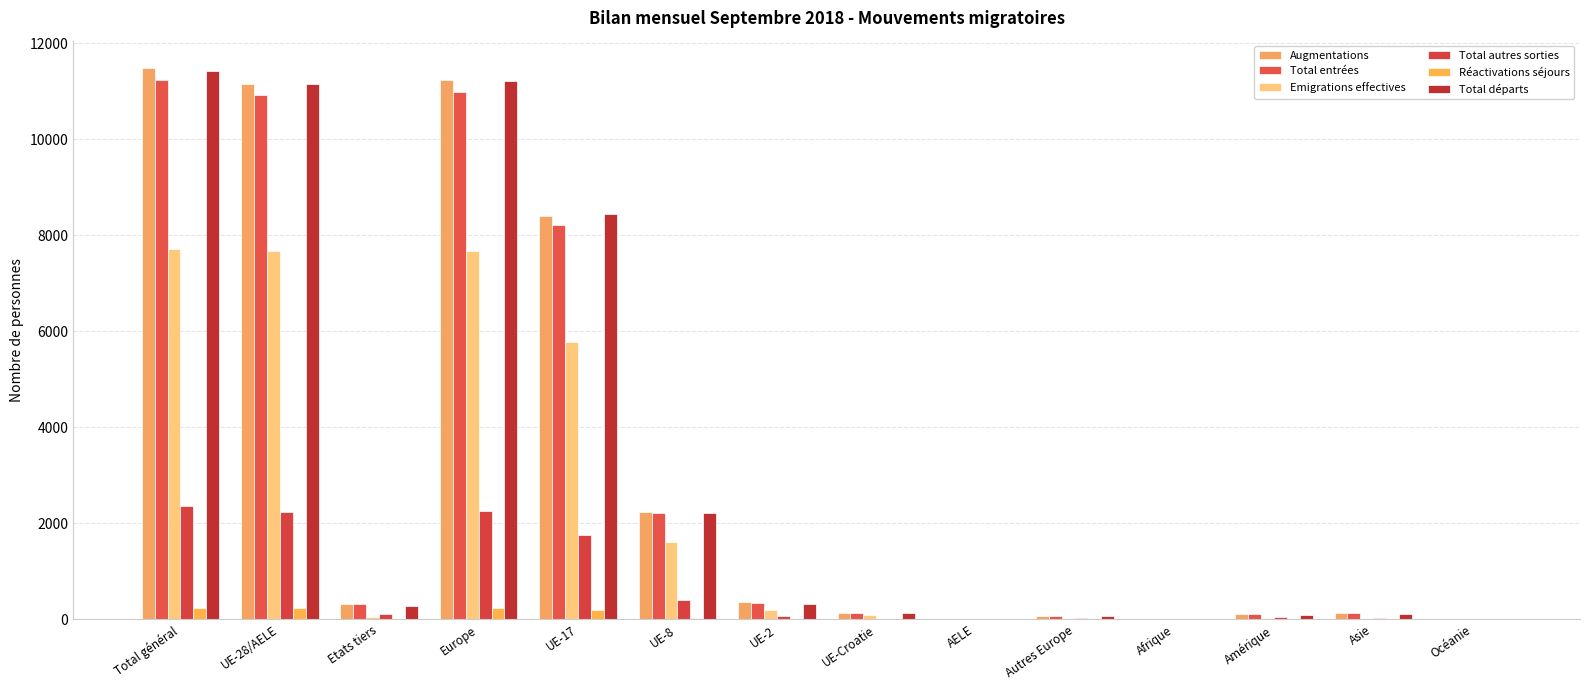

Is it true that Total entrées equals 350 at UE-2?

True